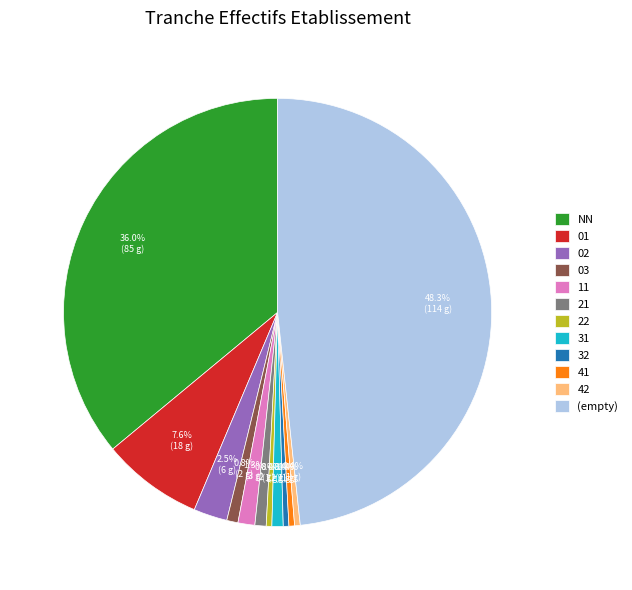

Is it true that 11 is 1% of the pie?

True